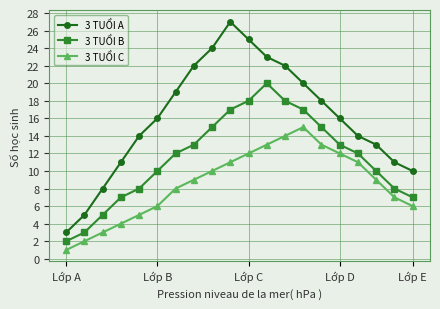

List the series in order of their peak value, highest first.

3 TUỔI A, 3 TUỔI B, 3 TUỔI C